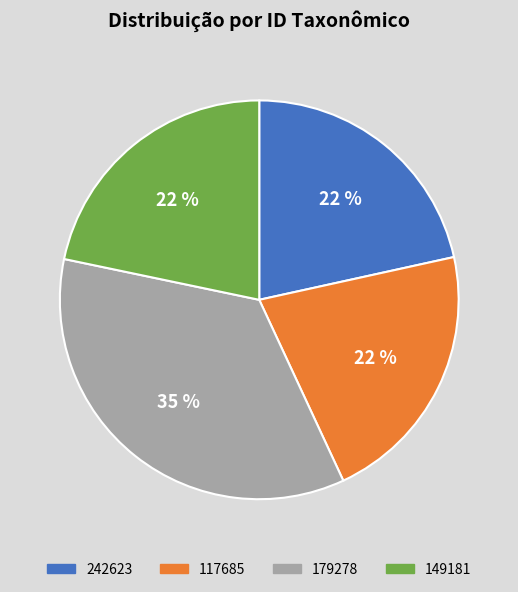

What is the ratio of the value at 149181 to the value at 117685?

1.0